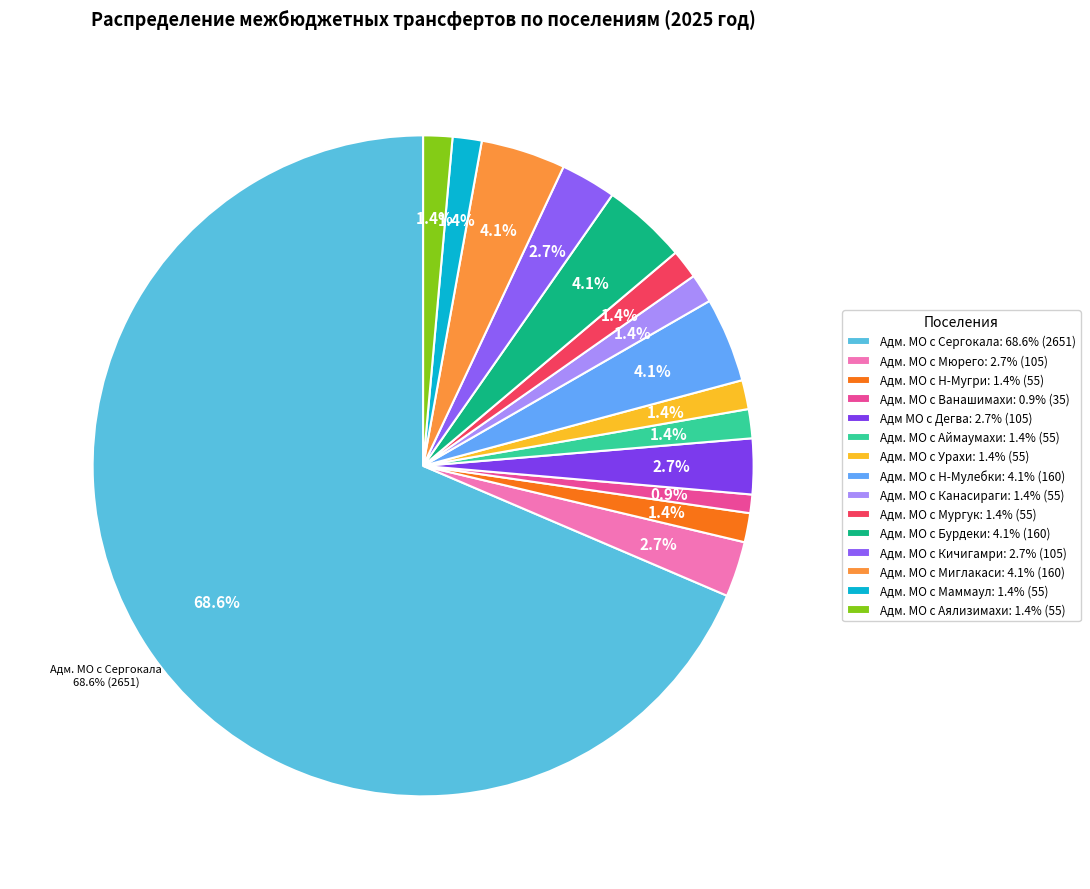

To the nearest percent, what is the average slice percentage?

7%